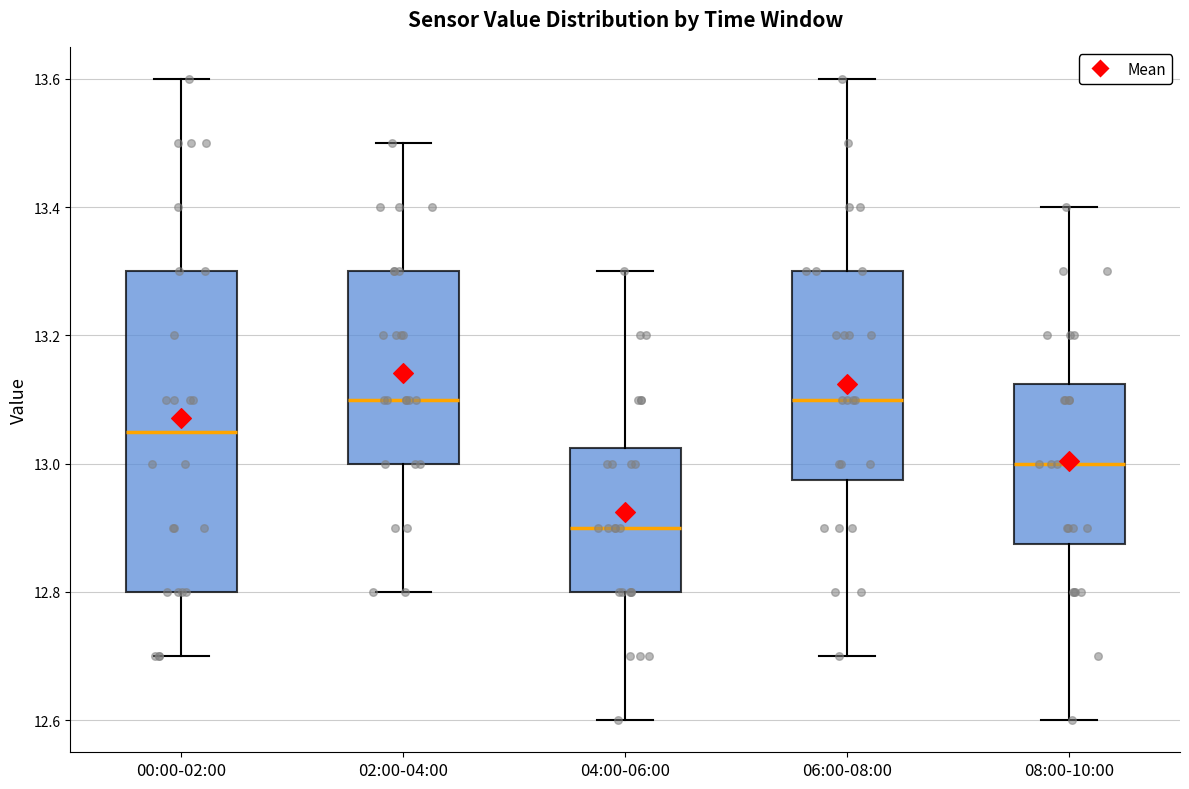

Reading left to right, read every box against the y-axis: the position of its median line, the range the box covers, and the ends of its whiskers. The values are not printed on the chart, so give them approximately, as read against the axis.

00:00-02:00: median 13.06, box 12.80 to 13.30, whiskers 12.70 to 13.60
02:00-04:00: median 13.10, box 13.00 to 13.30, whiskers 12.80 to 13.50
04:00-06:00: median 12.90, box 12.80 to 13.02, whiskers 12.60 to 13.30
06:00-08:00: median 13.10, box 12.98 to 13.30, whiskers 12.70 to 13.60
08:00-10:00: median 13.00, box 12.88 to 13.12, whiskers 12.60 to 13.40